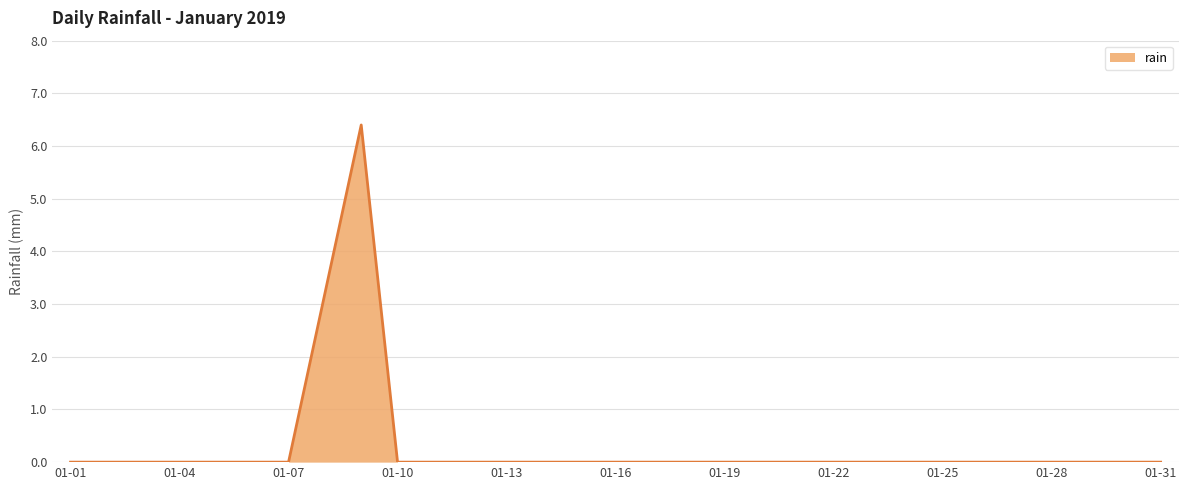

What is the difference between the maximum and minimum values?

6.4